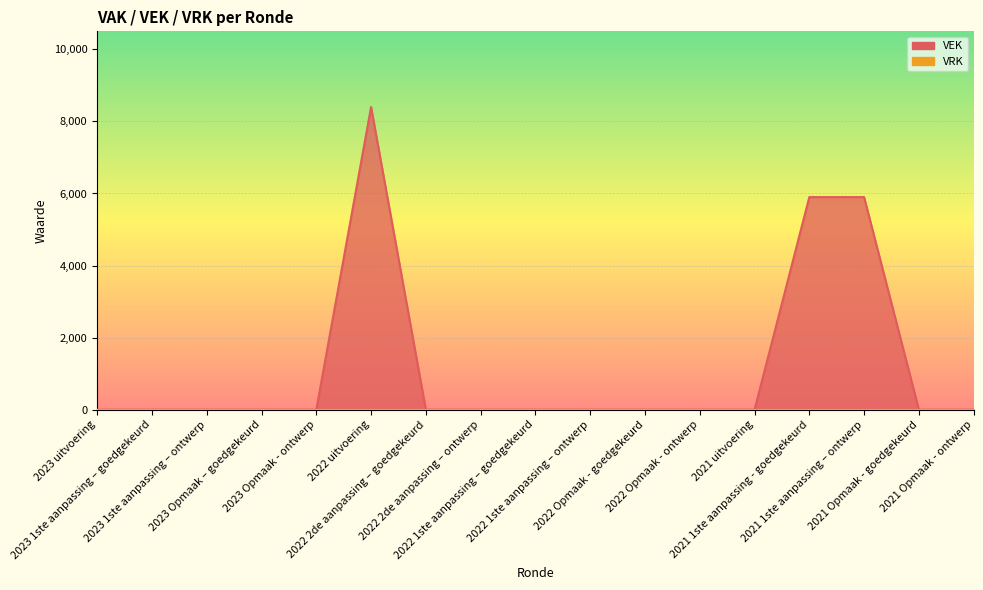

List the labels in order of value, largest first.

2022 uitvoering, 2021 1ste aanpassing - goedgekeurd, 2021 1ste aanpassing – ontwerp, 2023 uitvoering, 2023 1ste aanpassing – goedgekeurd, 2023 1ste aanpassing – ontwerp, 2023 Opmaak – goedgekeurd, 2023 Opmaak - ontwerp, 2022 2de aanpassing – goedgekeurd, 2022 2de aanpassing – ontwerp, 2022 1ste aanpassing – goedgekeurd, 2022 1ste aanpassing – ontwerp, 2022 Opmaak - goedgekeurd, 2022 Opmaak - ontwerp, 2021 uitvoering, 2021 Opmaak - goedgekeurd, 2021 Opmaak - ontwerp